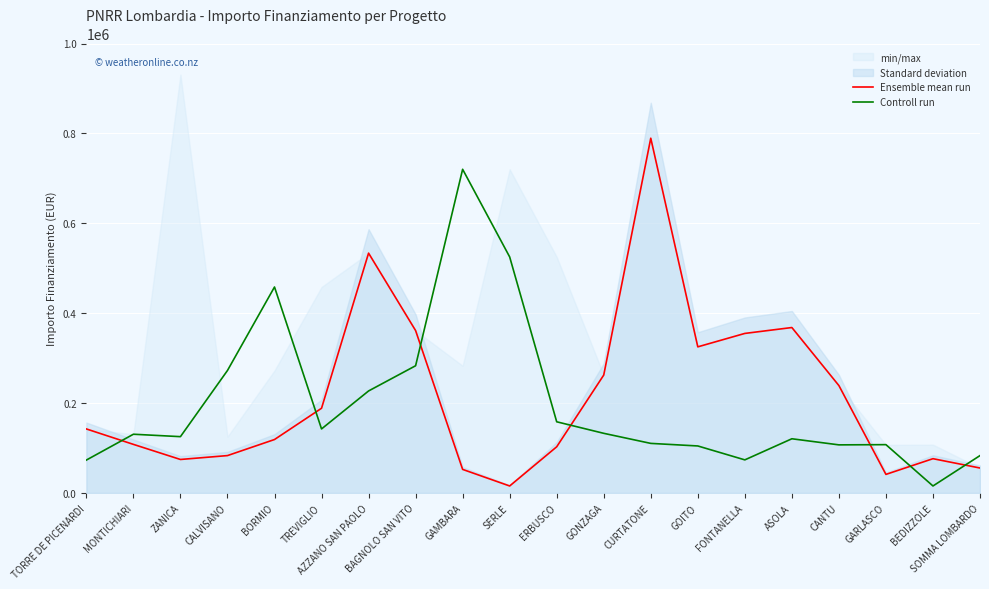

What is the sum of the Controll run values at MONTICHIARI and FONTANELLA?

204080.0